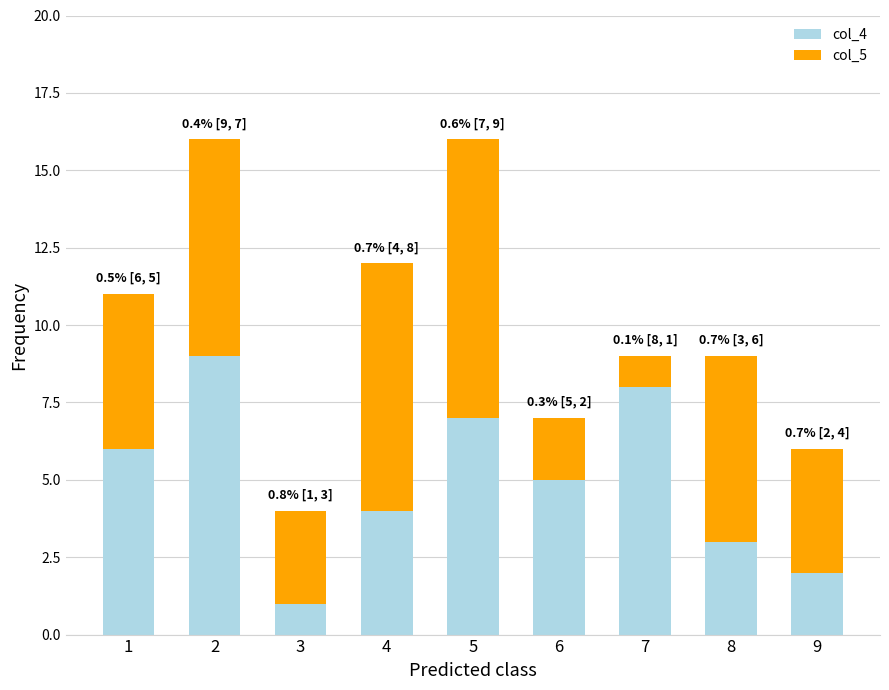

Are the bars grouped side by side (vs. stacked)?

No